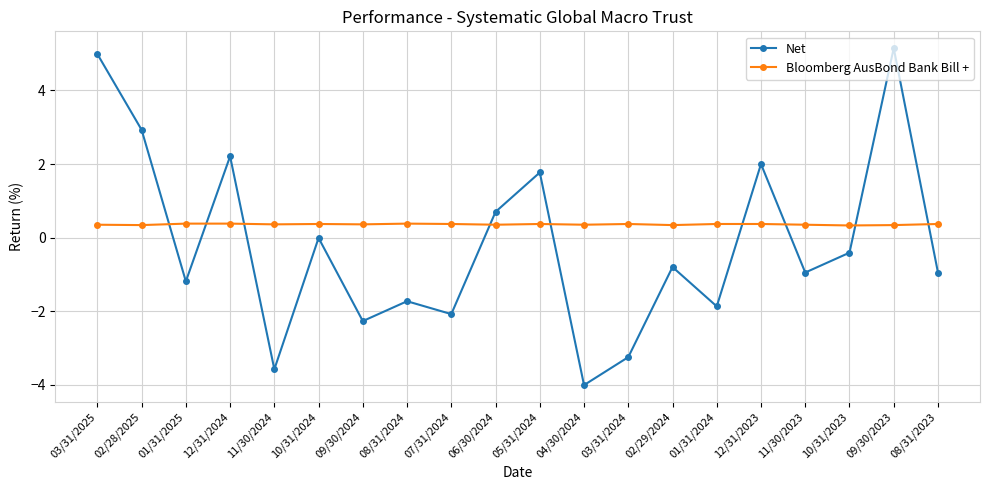

True or false: Net has a value of -2.1 at 07/31/2024.

True